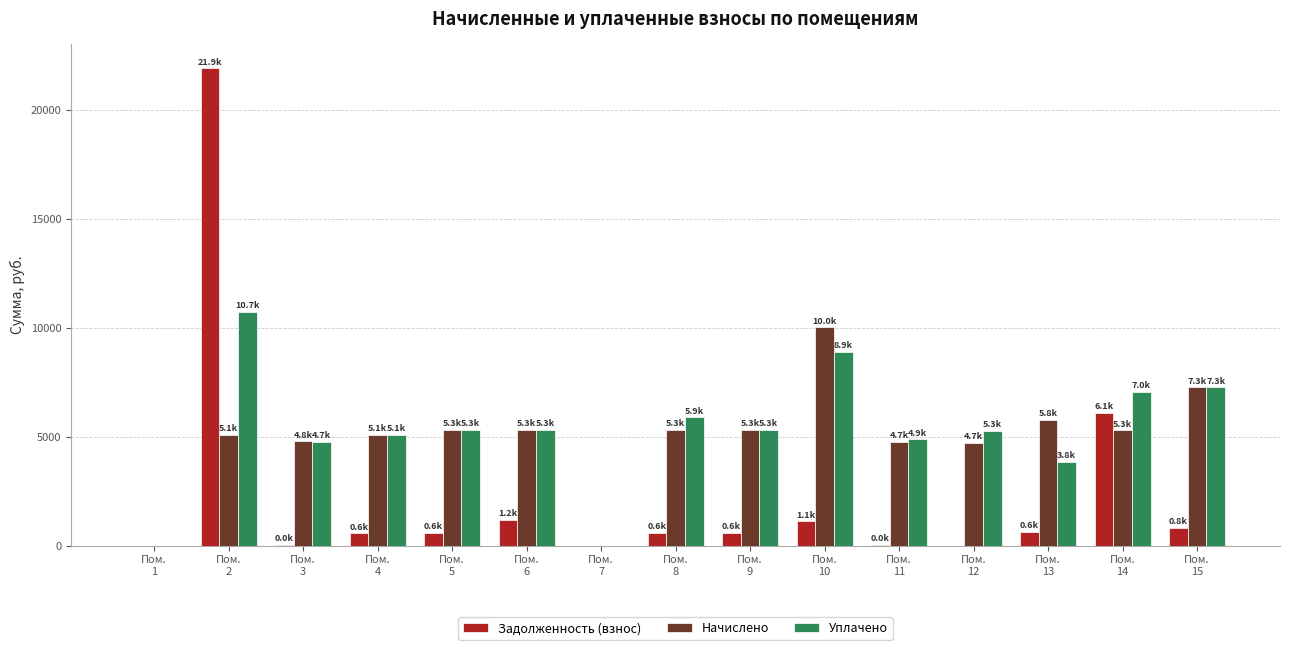

Which series has the largest range (max minus min)?

Задолженность (взнос)